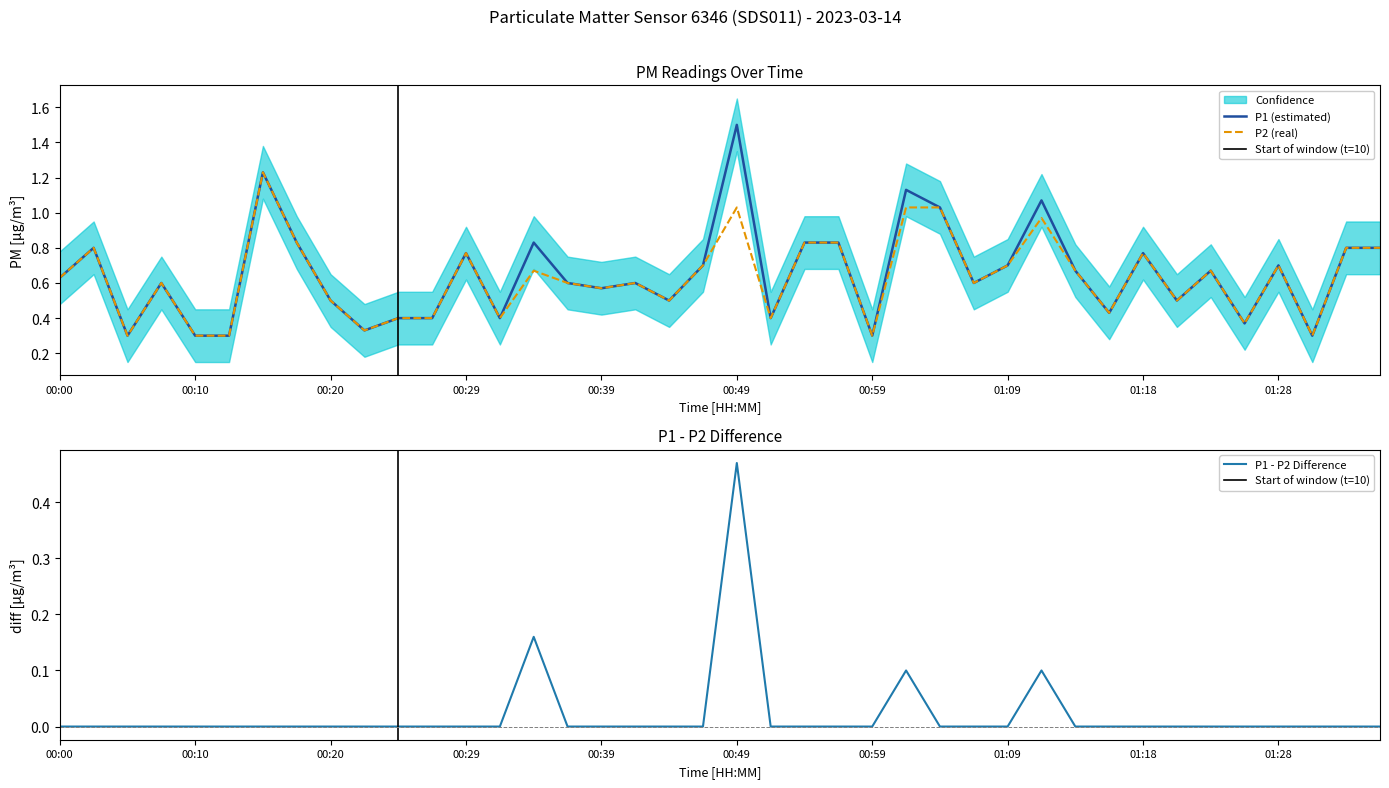

What position from the right is 00:00?

40